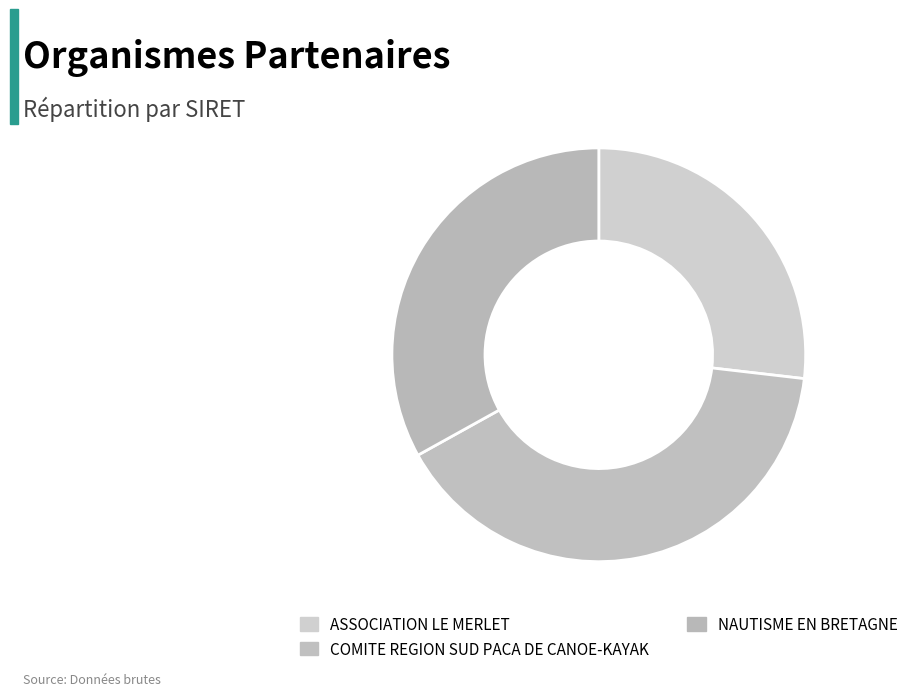

How many slices are in this pie chart?

3